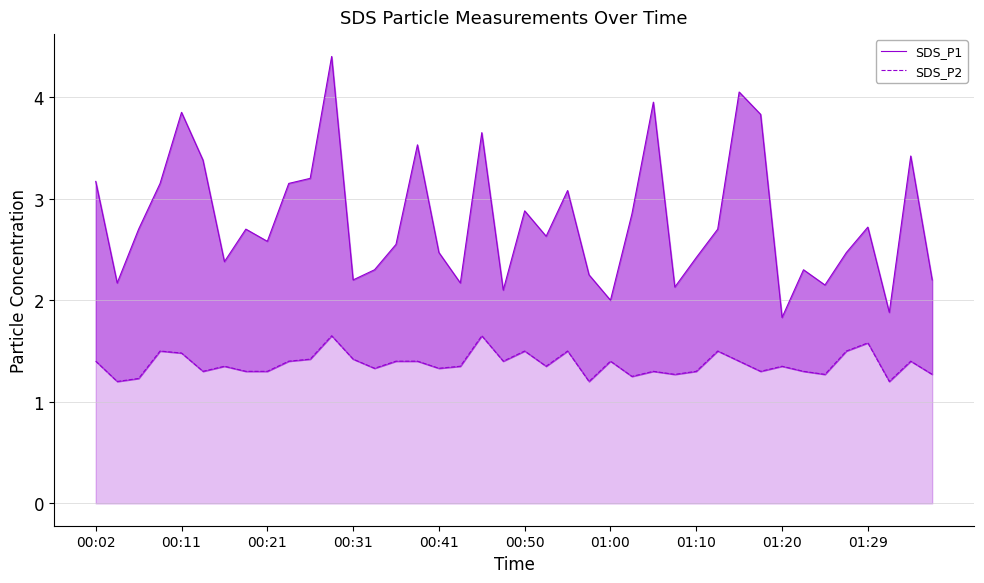

What is the maximum value for SDS_P1?

4.4